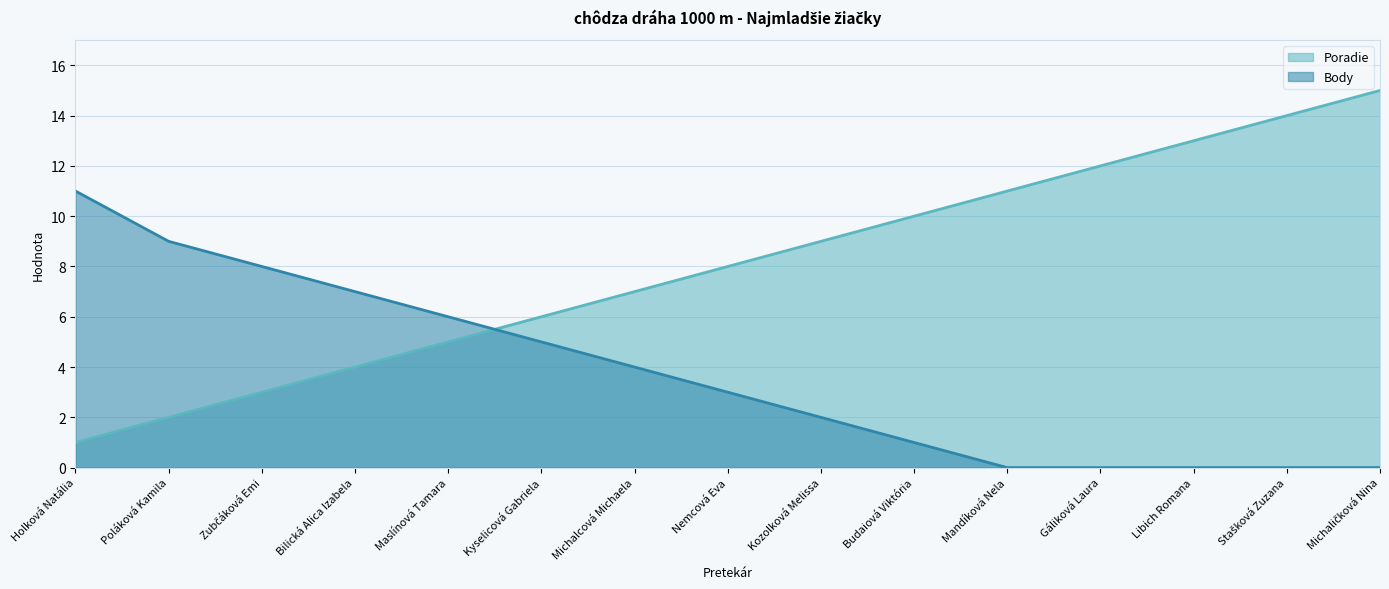

What are all the series names shown in the legend?

Poradie, Body